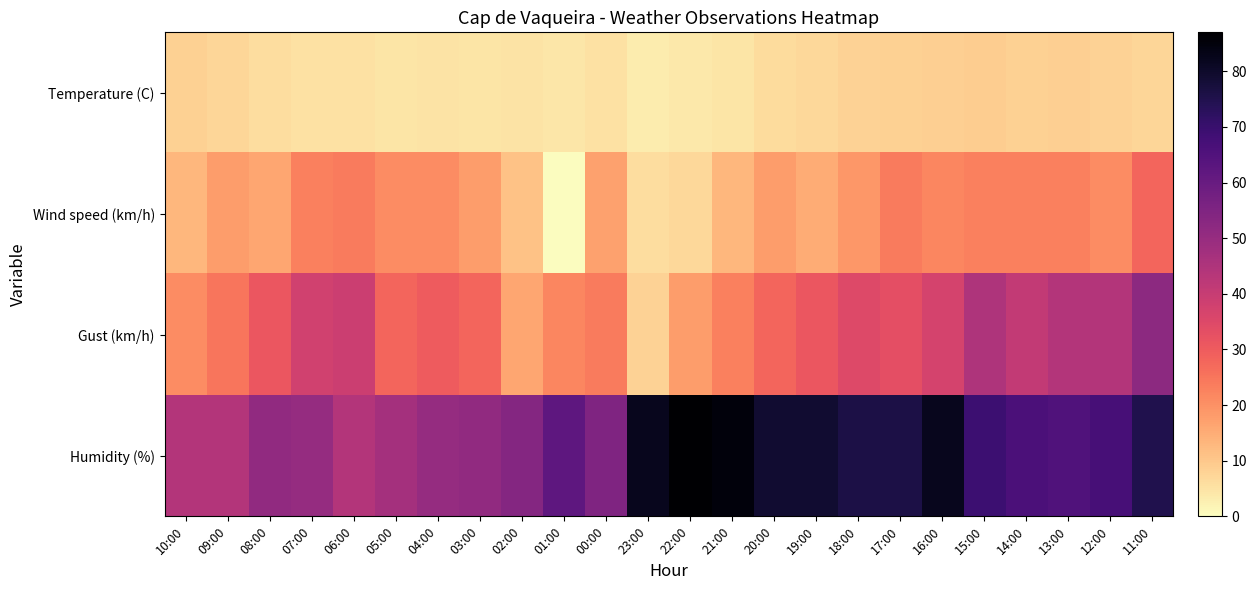

How many distinct data groups are displayed?

4